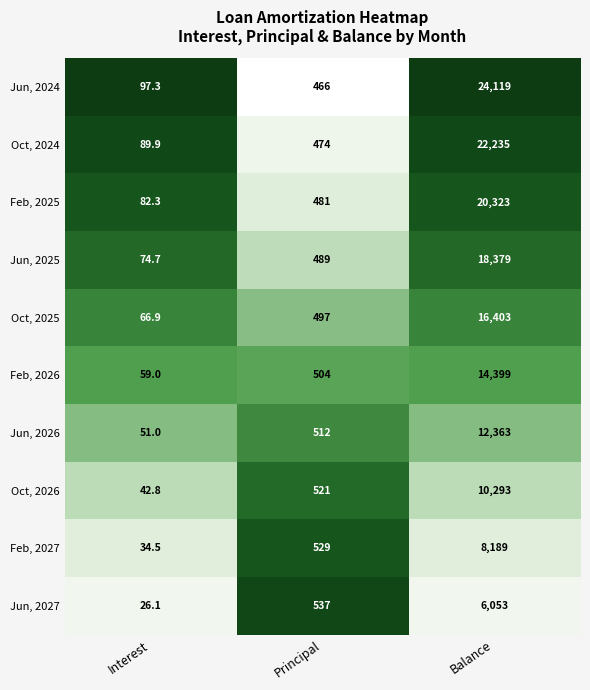

Read the Oct, 2025 value at Principal.

497.0